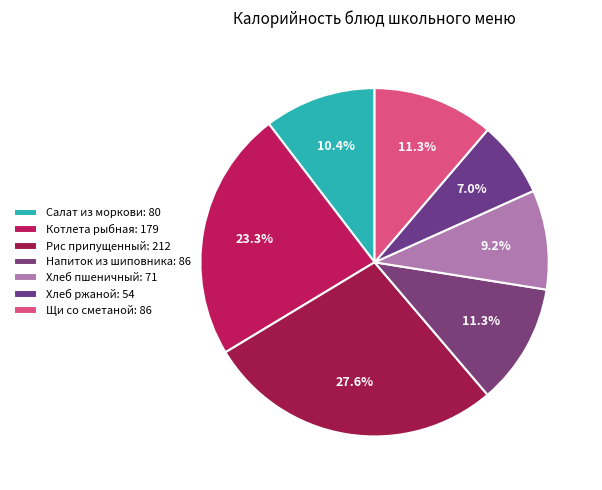

Does Напиток из шиповника account for over 50% of the chart?

No